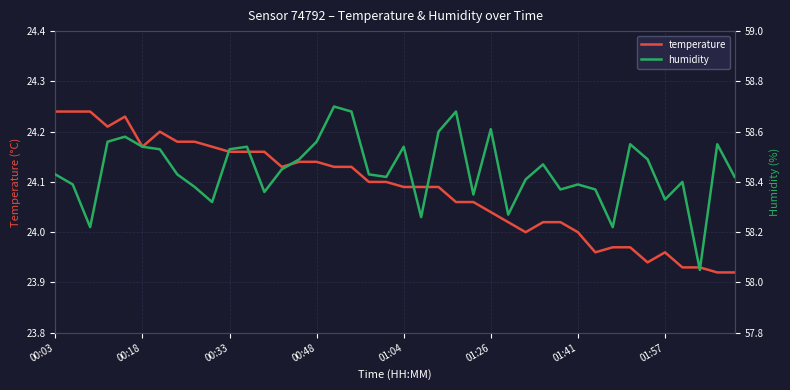

True or false: temperature and humidity intersect in this chart.

False